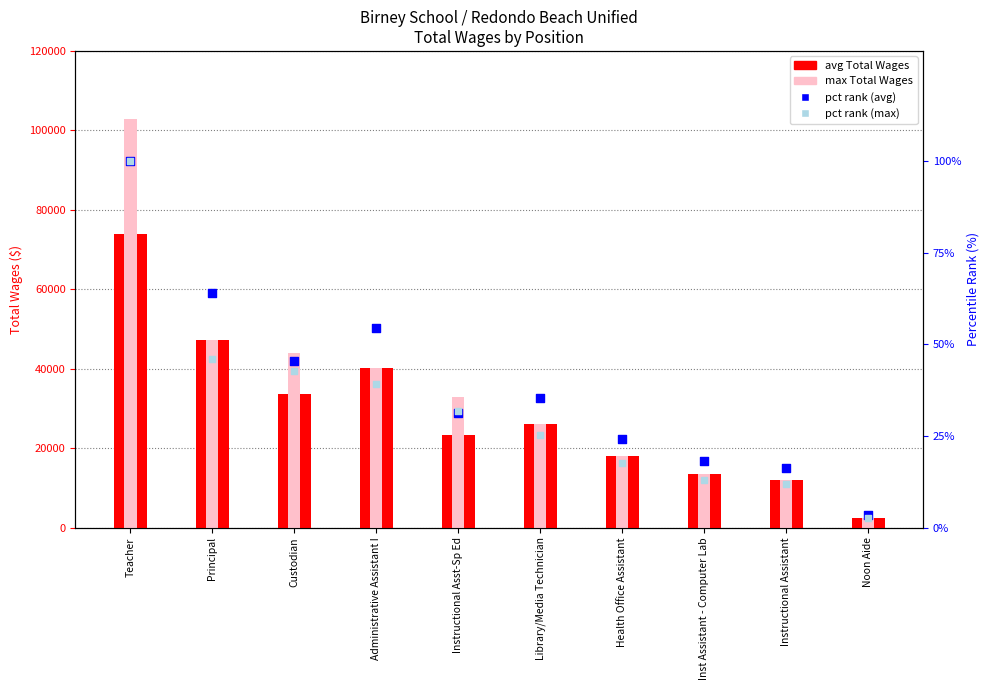

At which category is the sum across all series the highest?

Teacher